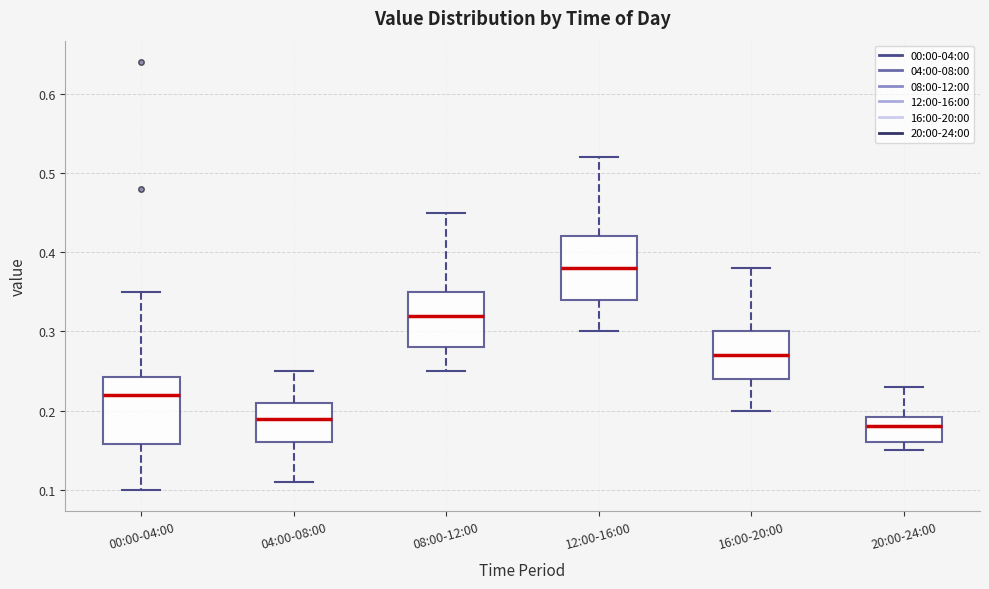

Reading left to right, read every box against the y-axis: the position of its median line, the range the box covers, and the ends of its whiskers. The values are not printed on the chart, so give them approximately, as read against the axis.

00:00-04:00: median 0.22, box 0.16 to 0.24, whiskers 0.10 to 0.35
04:00-08:00: median 0.19, box 0.16 to 0.21, whiskers 0.11 to 0.25
08:00-12:00: median 0.32, box 0.28 to 0.35, whiskers 0.25 to 0.45
12:00-16:00: median 0.38, box 0.34 to 0.42, whiskers 0.30 to 0.52
16:00-20:00: median 0.27, box 0.24 to 0.30, whiskers 0.20 to 0.38
20:00-24:00: median 0.18, box 0.16 to 0.19, whiskers 0.15 to 0.23